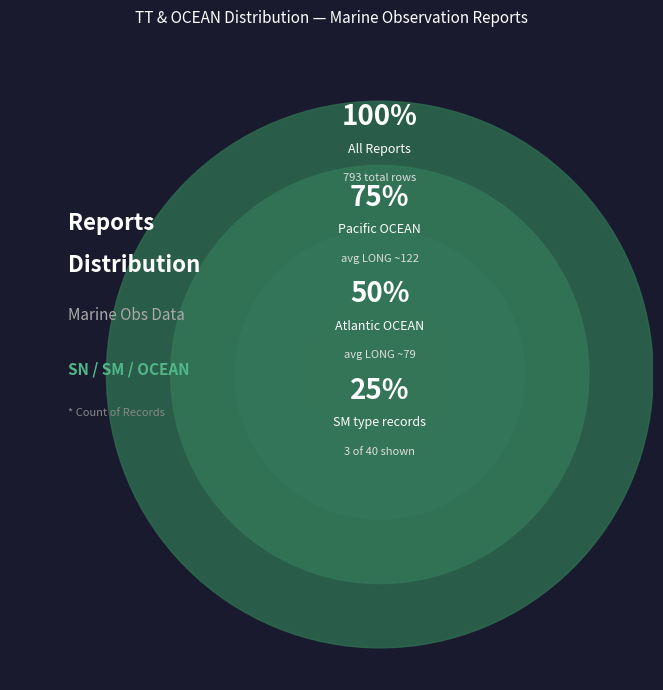

Is it true that 10 is 10% of the pie?

False